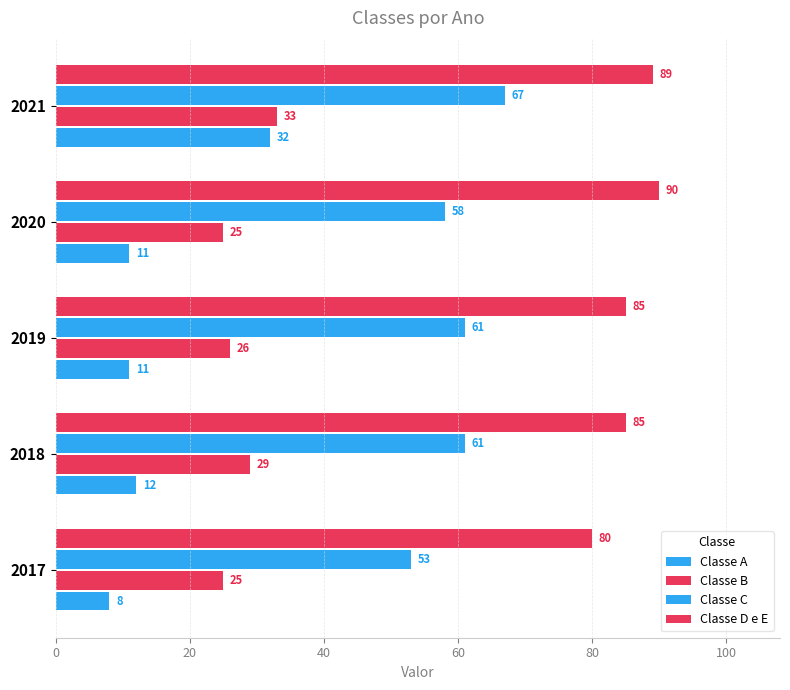

Reading left to right, transcribe all the data shown in this chart.

Classe A: 8	12	11	11	32
Classe B: 25	29	26	25	33
Classe C: 53	61	61	58	67
Classe D e E: 80	85	85	90	89